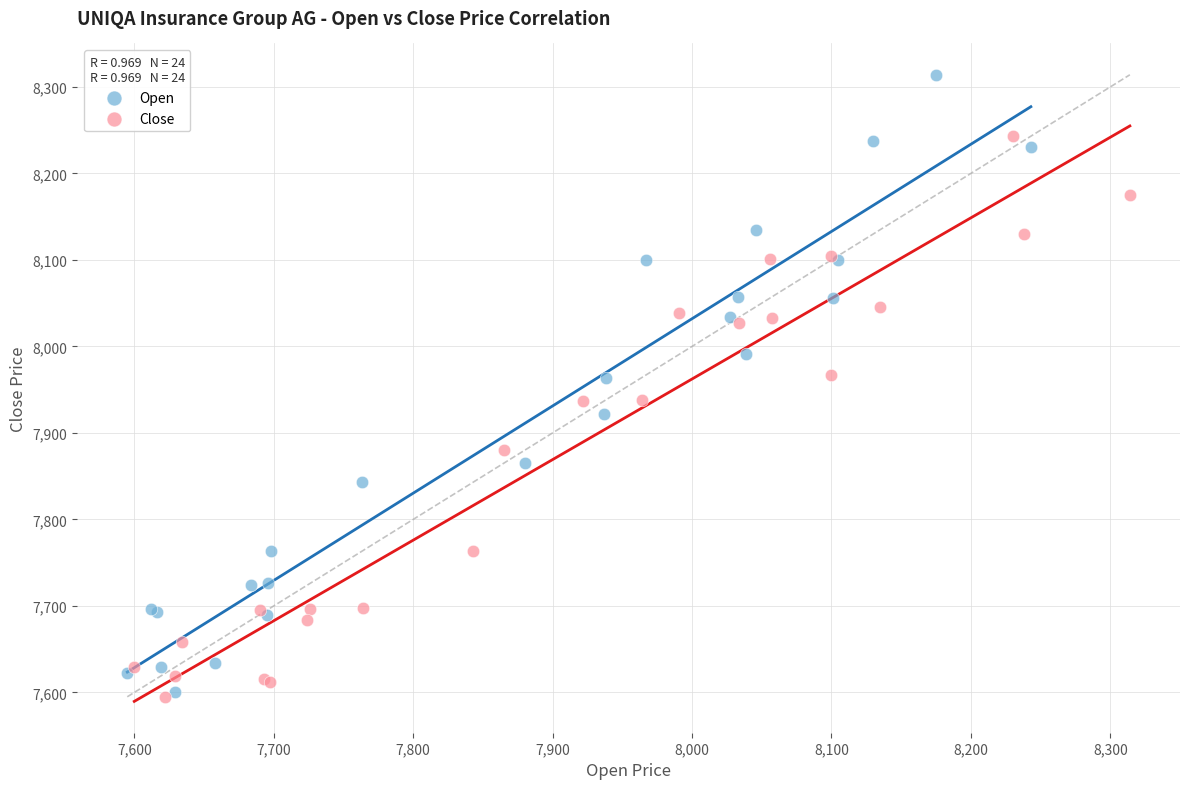

Which series reaches the maximum Y coordinate?

Open